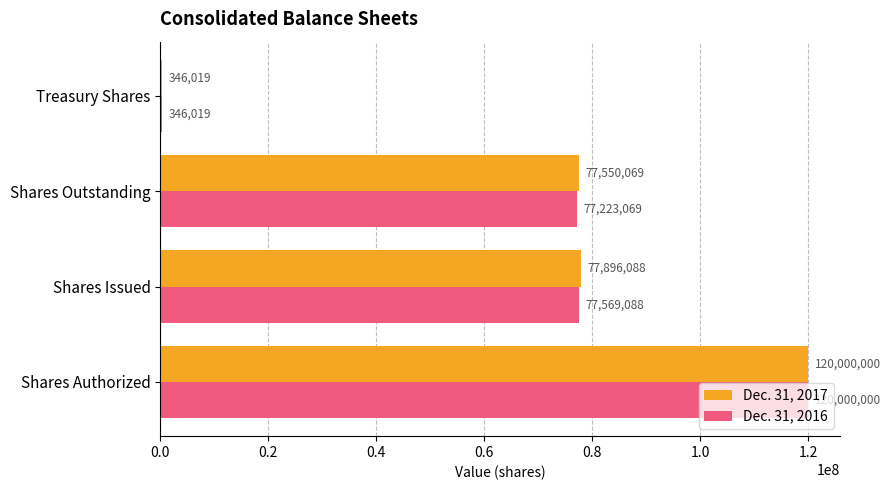

Between Shares Authorized and Shares Outstanding, which series saw the biggest shift?

Dec. 31, 2016